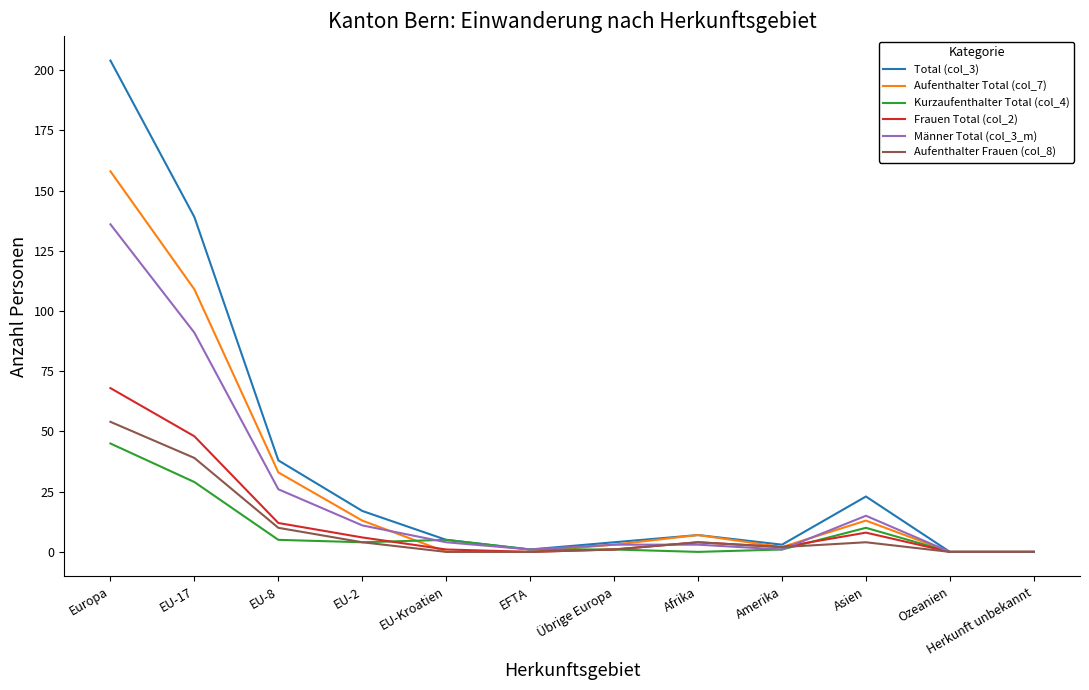

Where is Frauen Total (col_2) nearest to the value 34?

EU-17